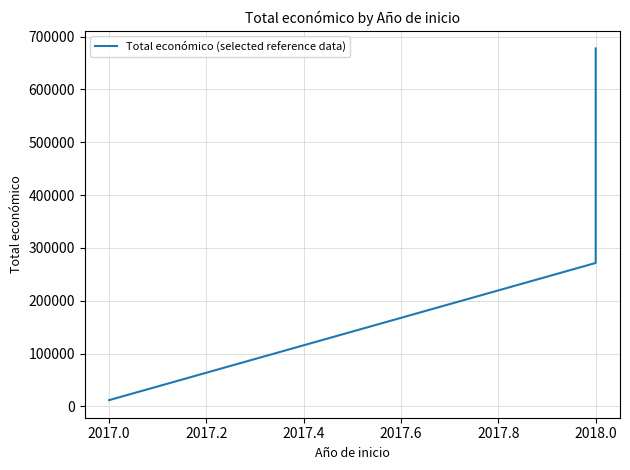

What is the value of the 3rd point from the left?

677425